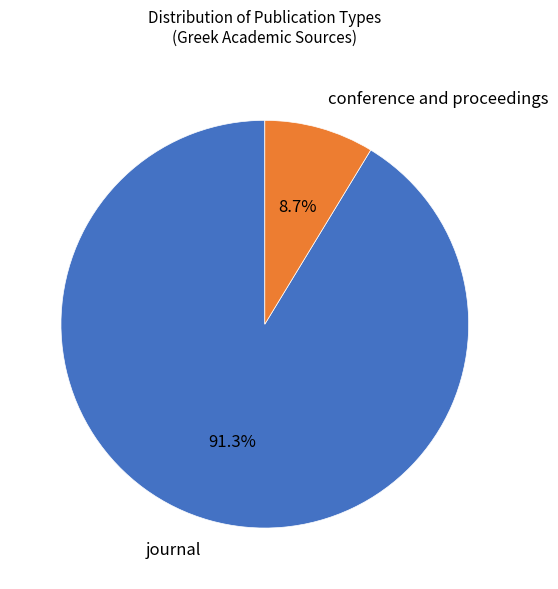

To the nearest percent, what is the difference between the conference and proceedings and journal slice percentages?

83%